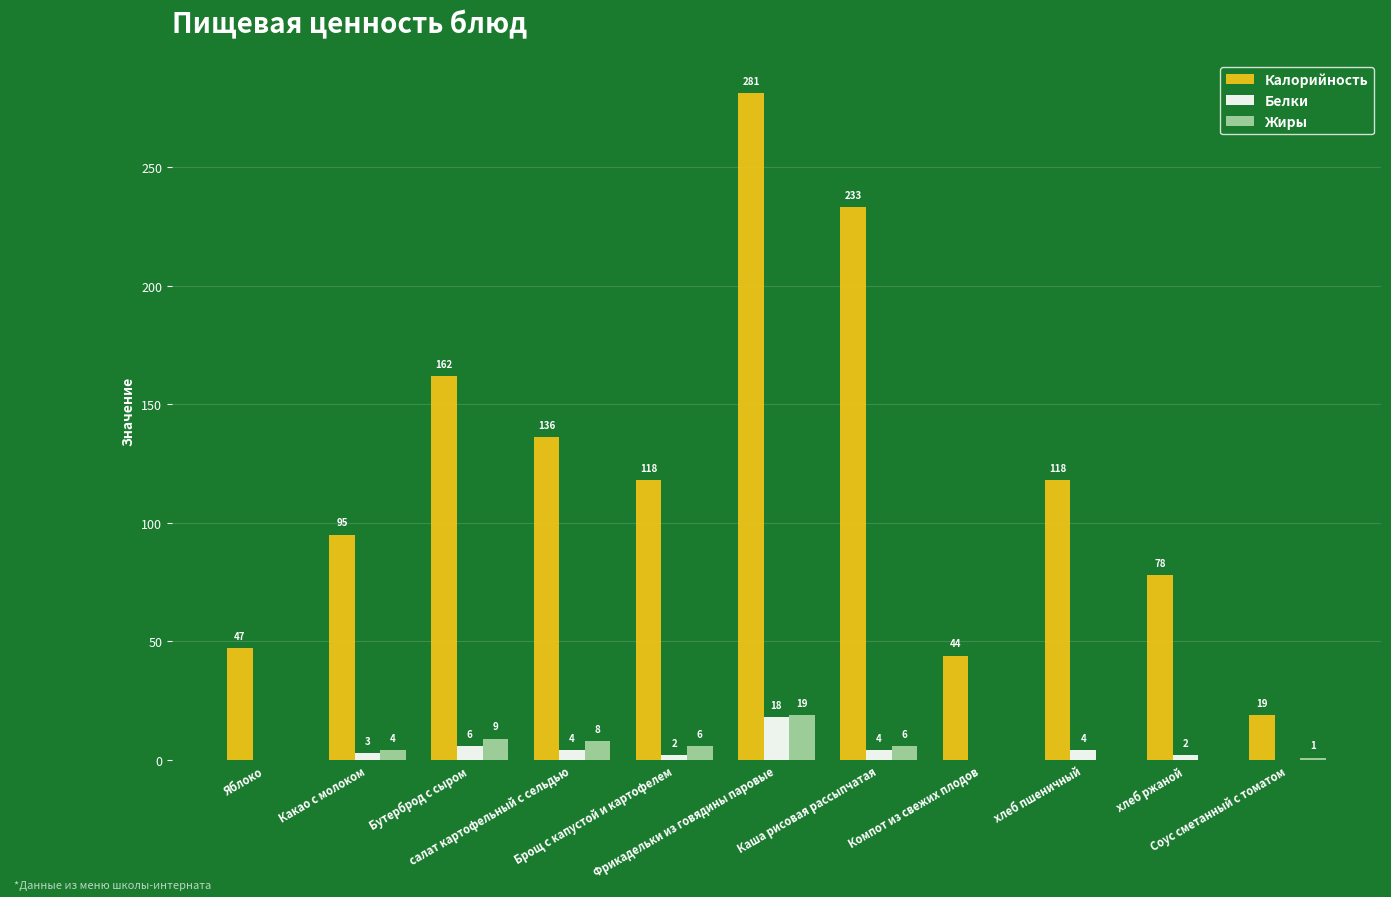

At which label does Калорийность reach its peak?

Фрикадельки из говядины паровые